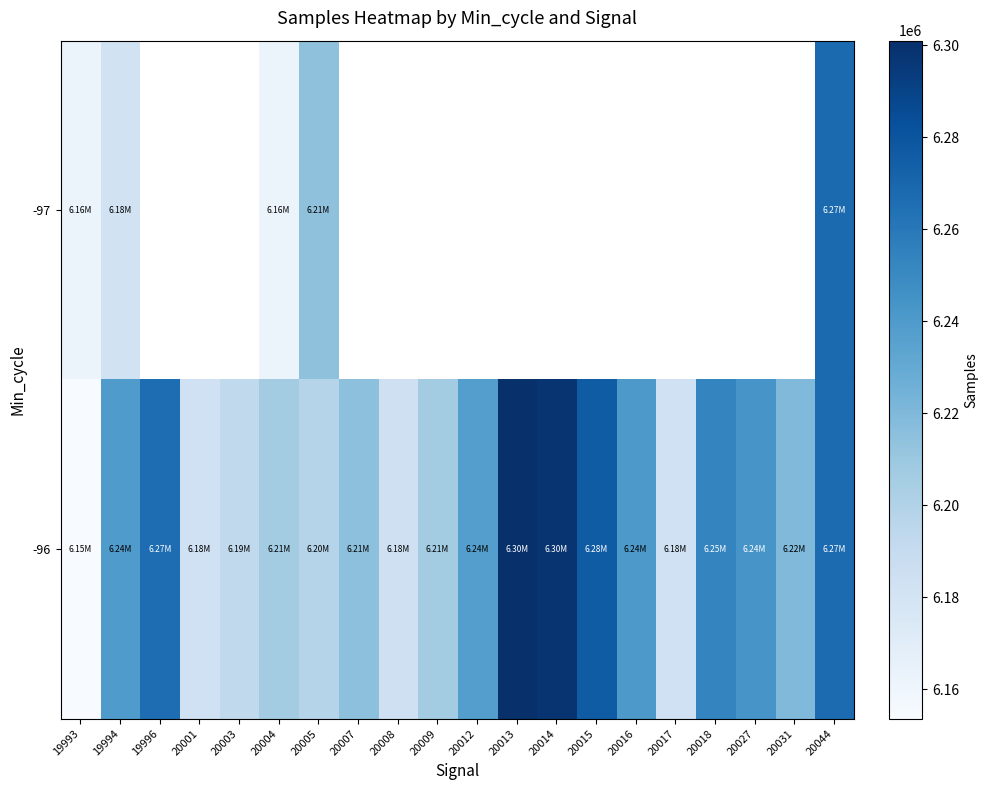

True or false: -96 has a value of 10701218.0 at 19994.

False